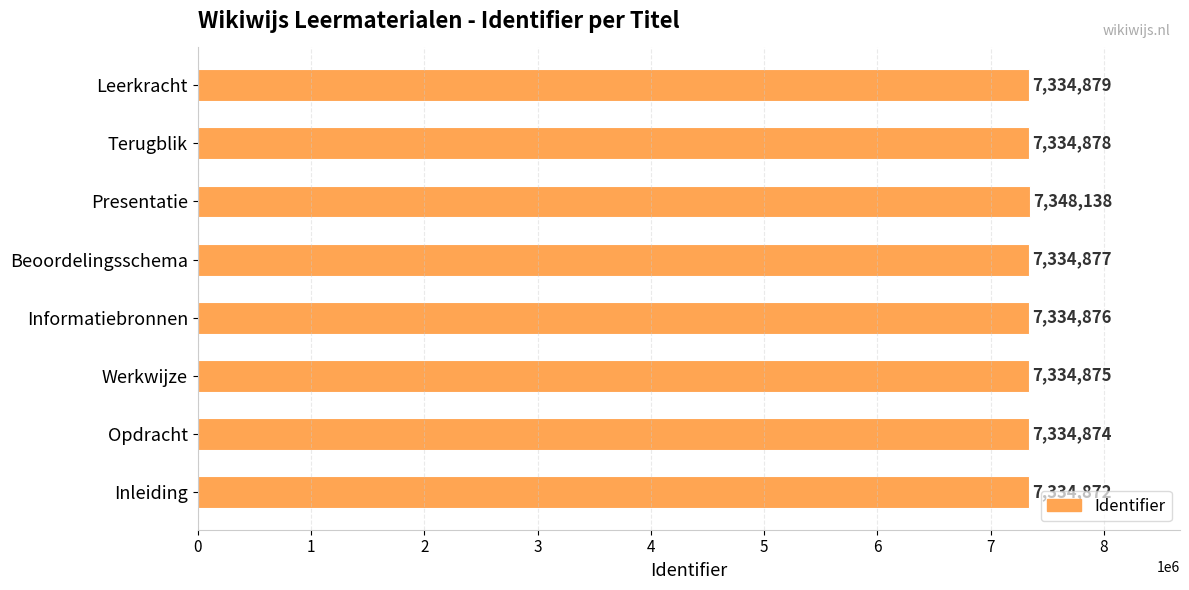

What is the difference between the maximum and minimum values?

13266